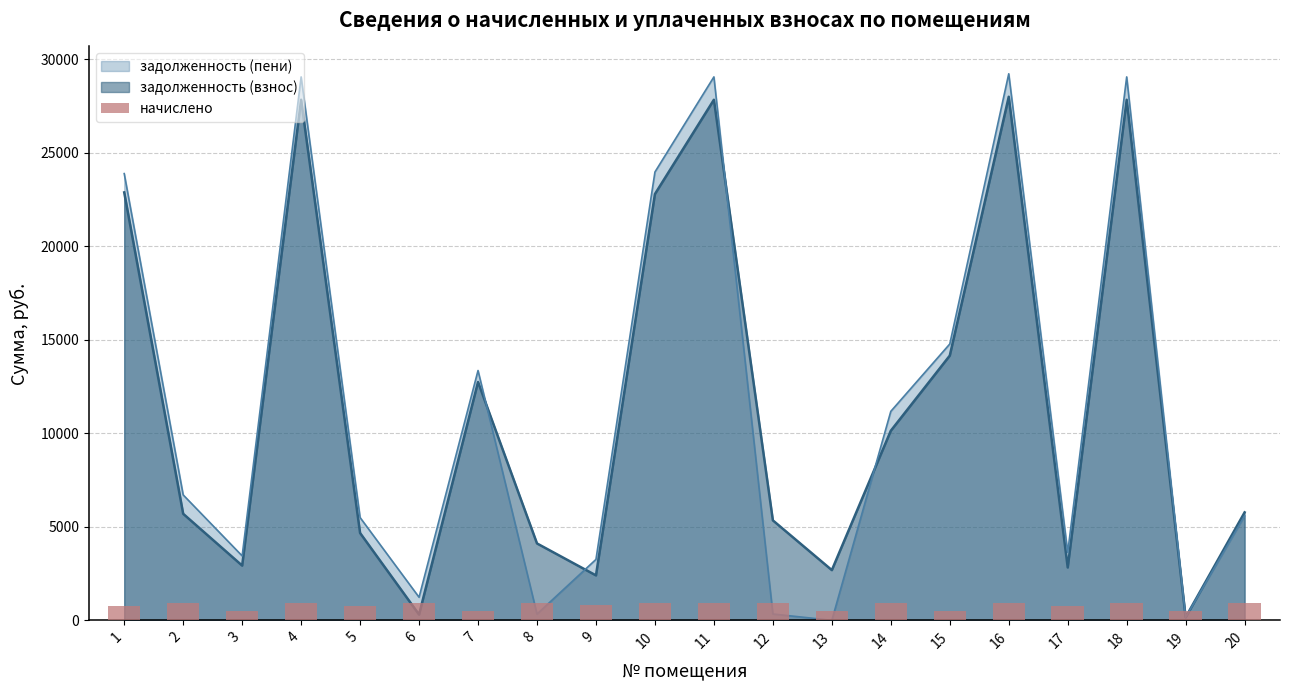

How many categories are shown in the chart?

20